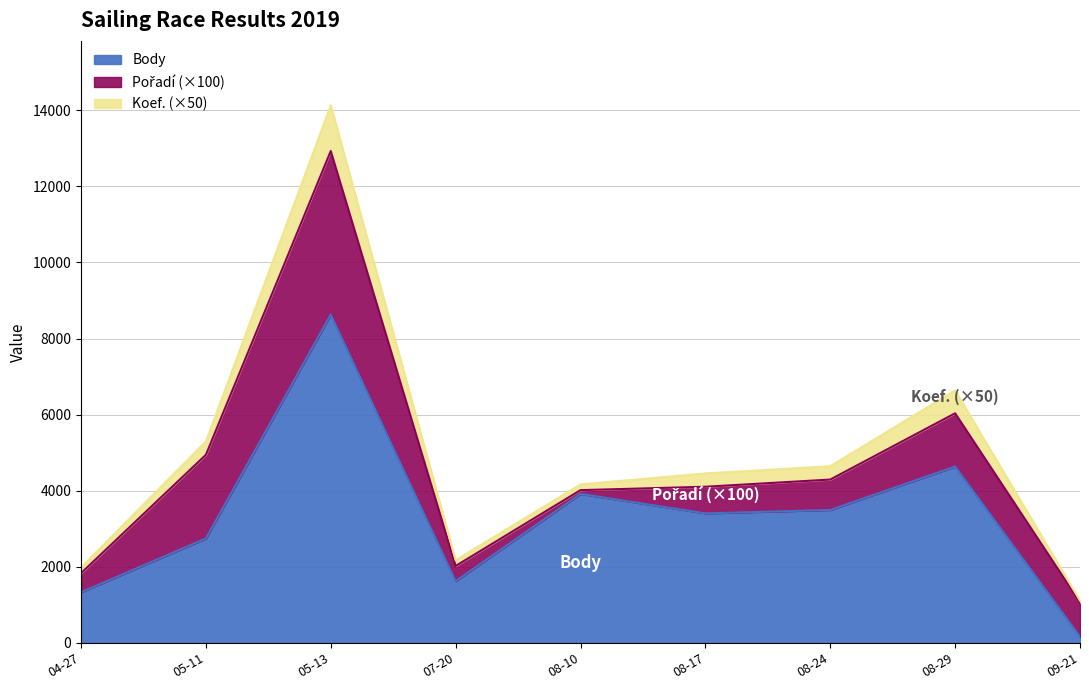

At which label does Body reach its minimum?

09-21